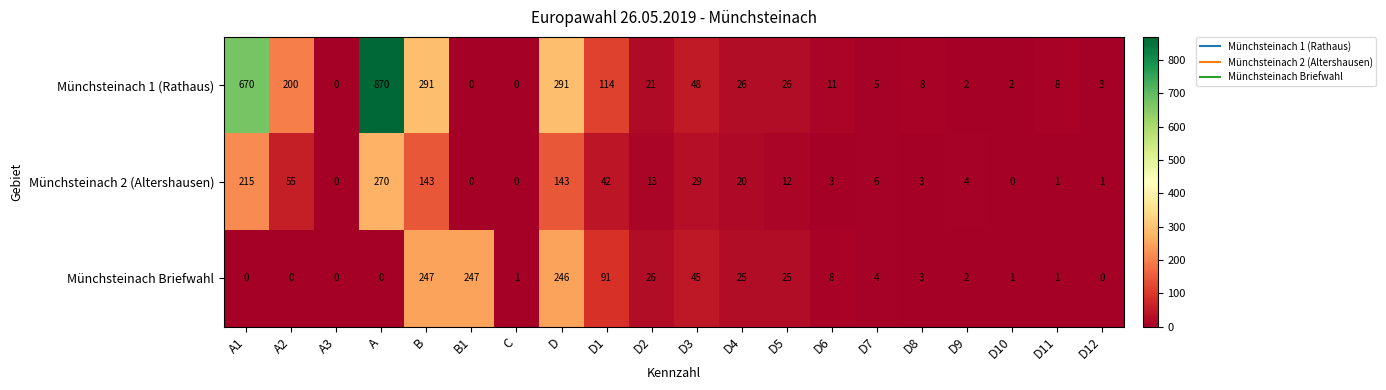

How many series are shown in this chart?

3